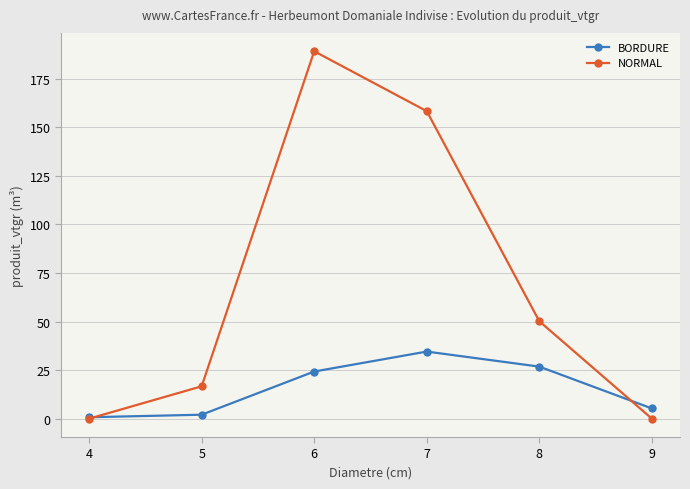

At which category does the chart reach its peak across all series?

6